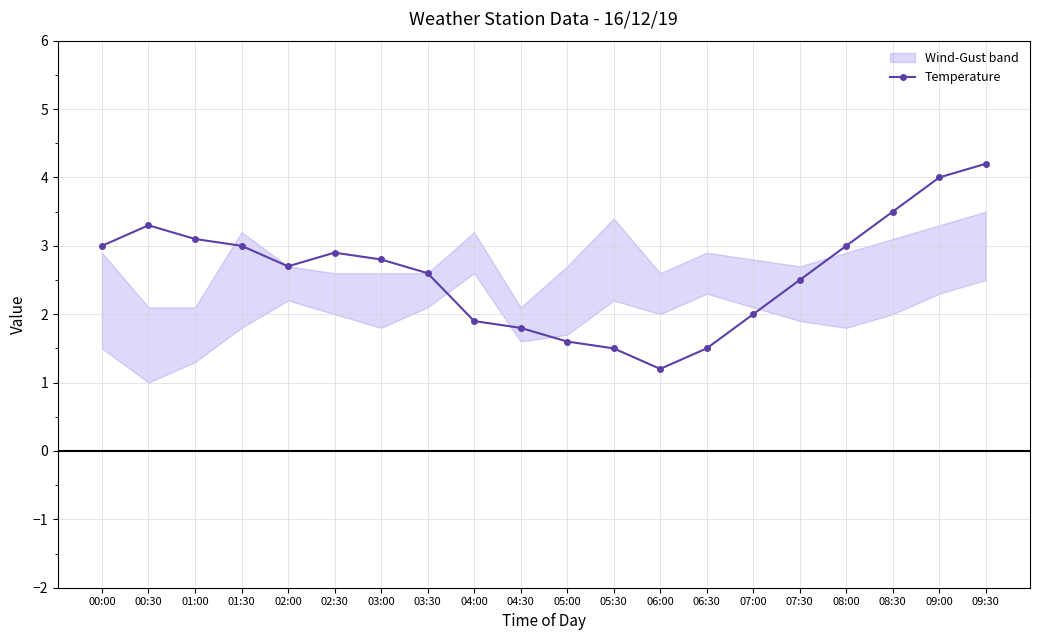

What is the average value?

2.6